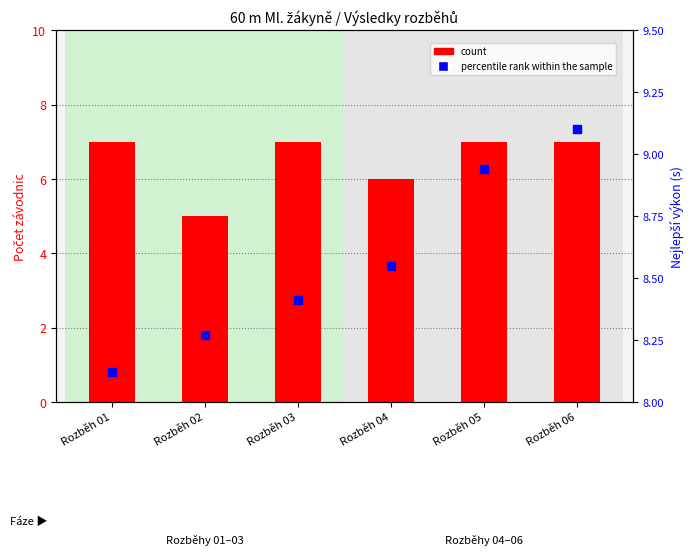

Which series reaches the minimum Y coordinate?

count